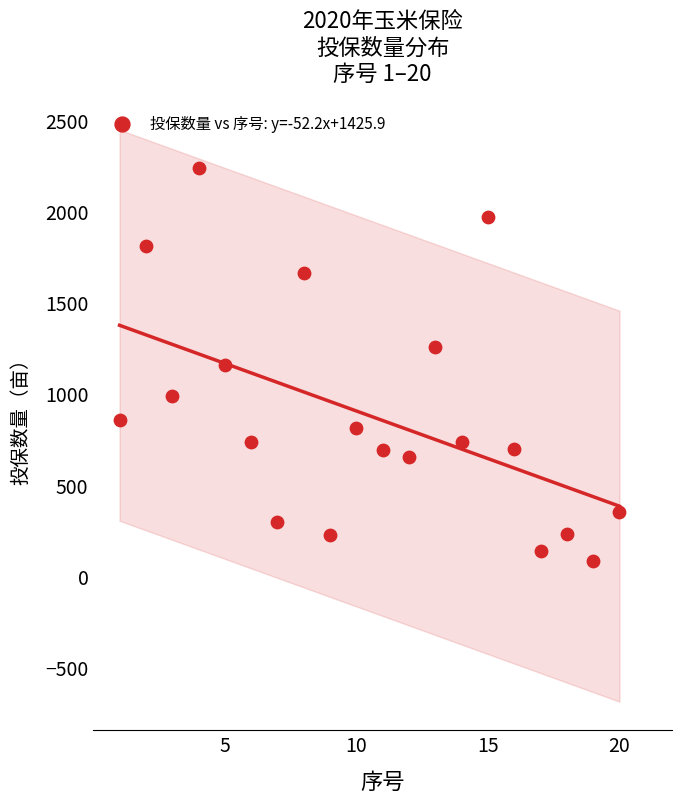

What is the range of X values (max minus min)?

19.0